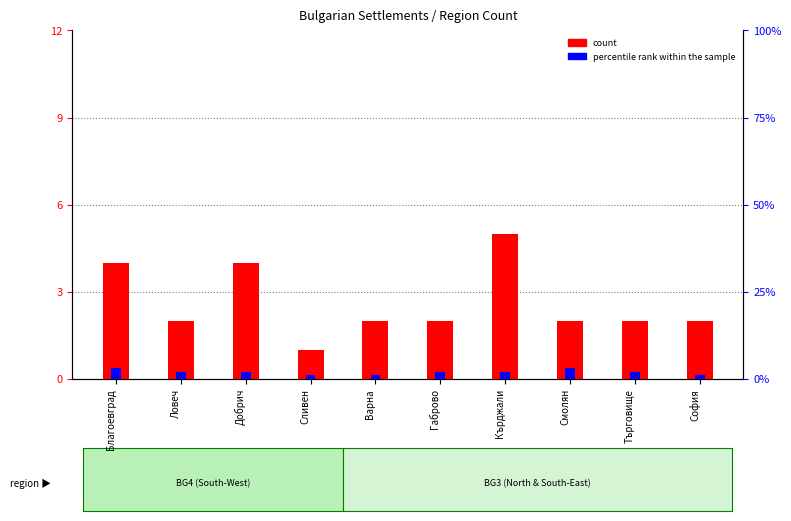

Count the percentile rank within the sample values in the range 1 to 2.

8